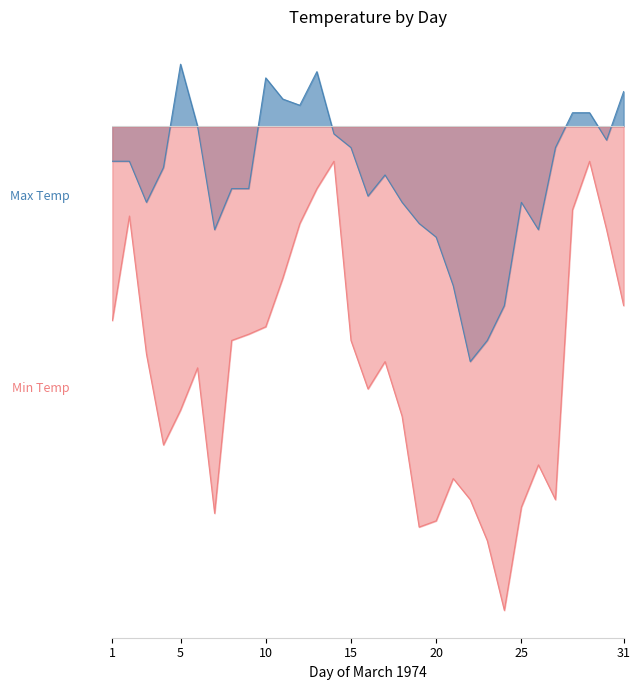

What are all the series names shown in the legend?

Max Temp (°C), Min Temp (°C)